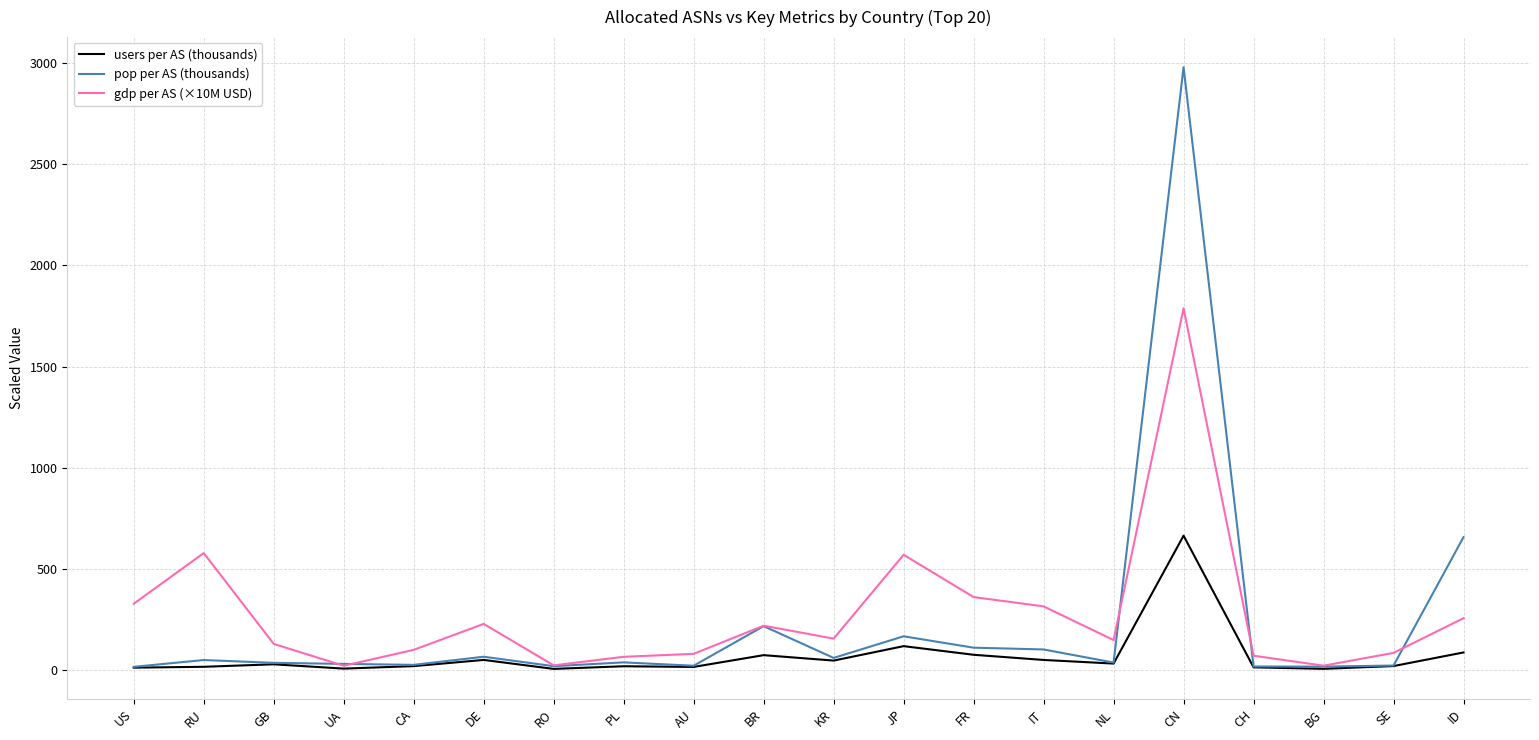

After their last crossing, which series has the higher values: pop per AS (thousands) or gdp per AS (×10M USD)?

pop per AS (thousands)